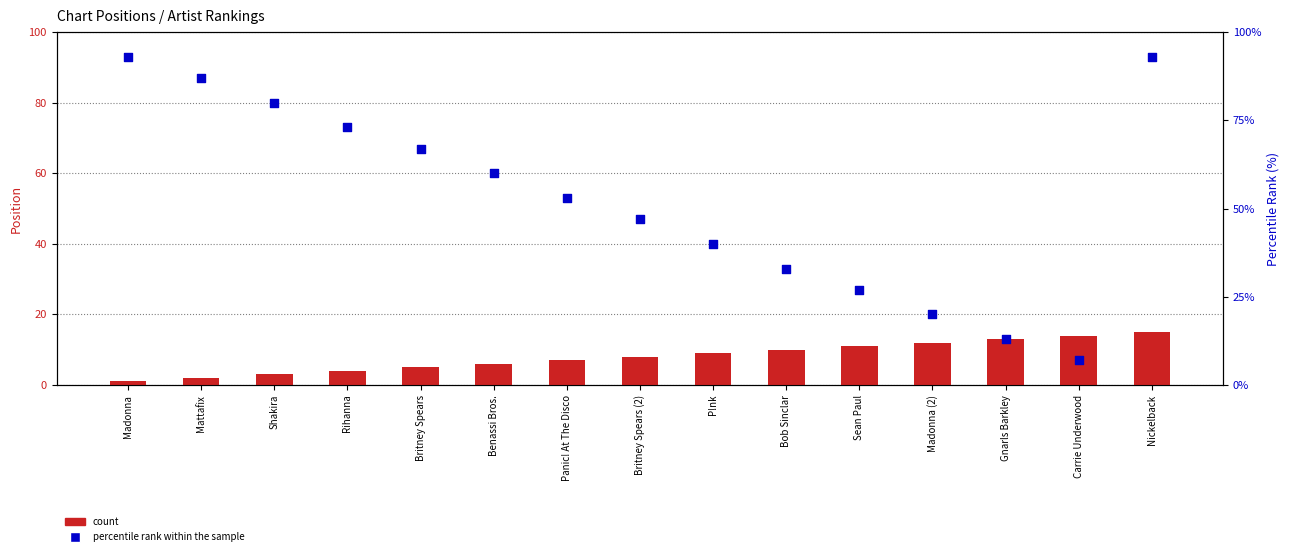

At how many categories does at least one series exceed 58?

7